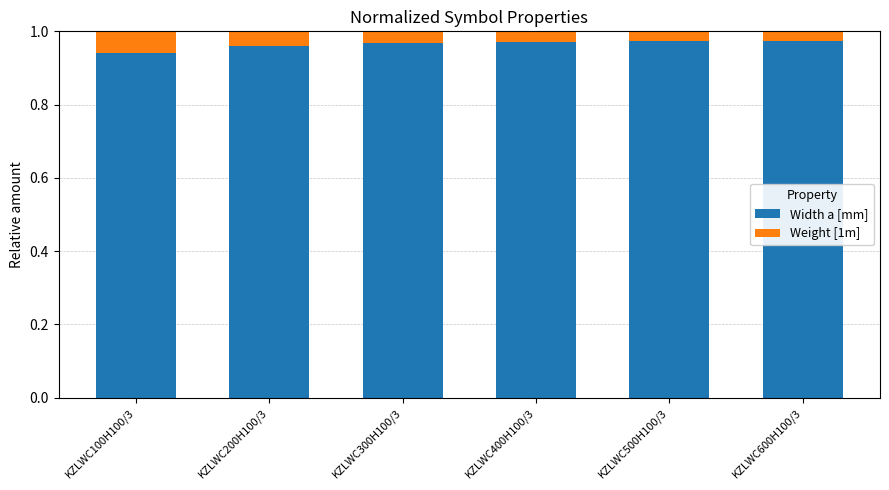

What is the sum of the Width a [mm] values at KZLWC100H100/3 and KZLWC200H100/3?

1.9